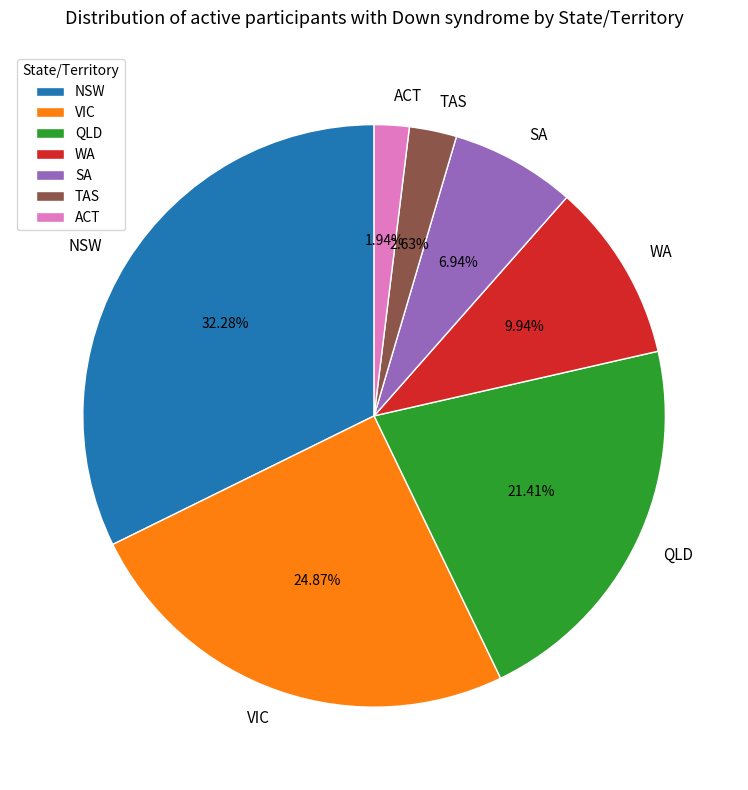

True or false: ACT accounts for 2% of the total.

True